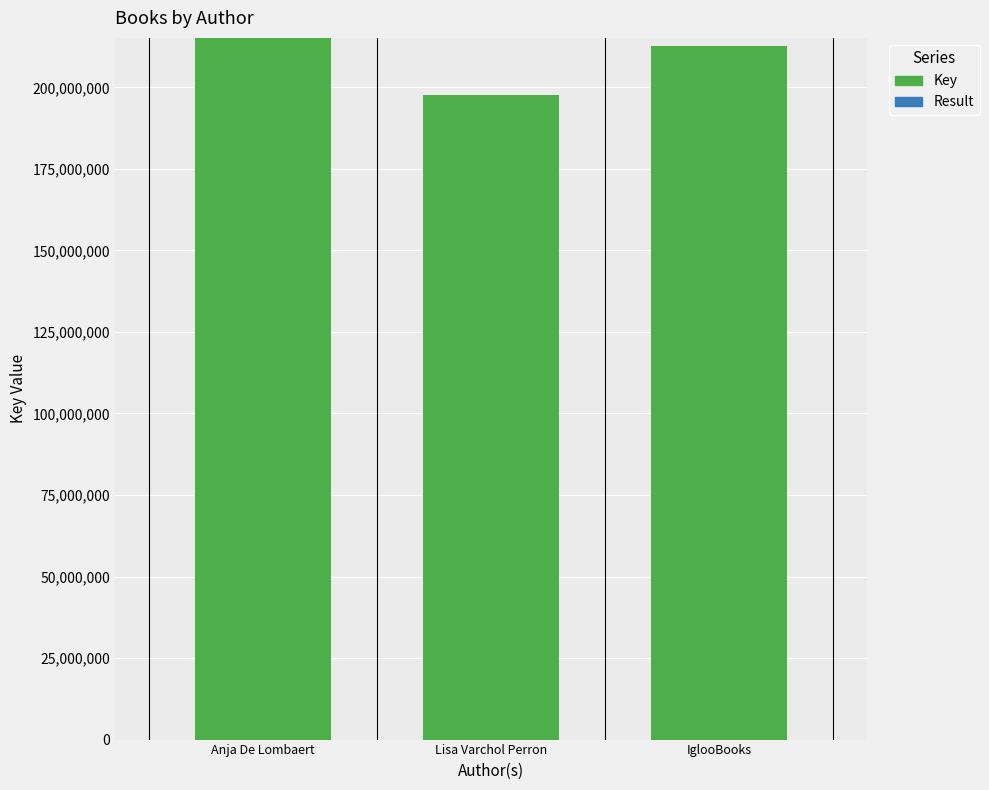

At which label is Key closest to 206384100?

IglooBooks